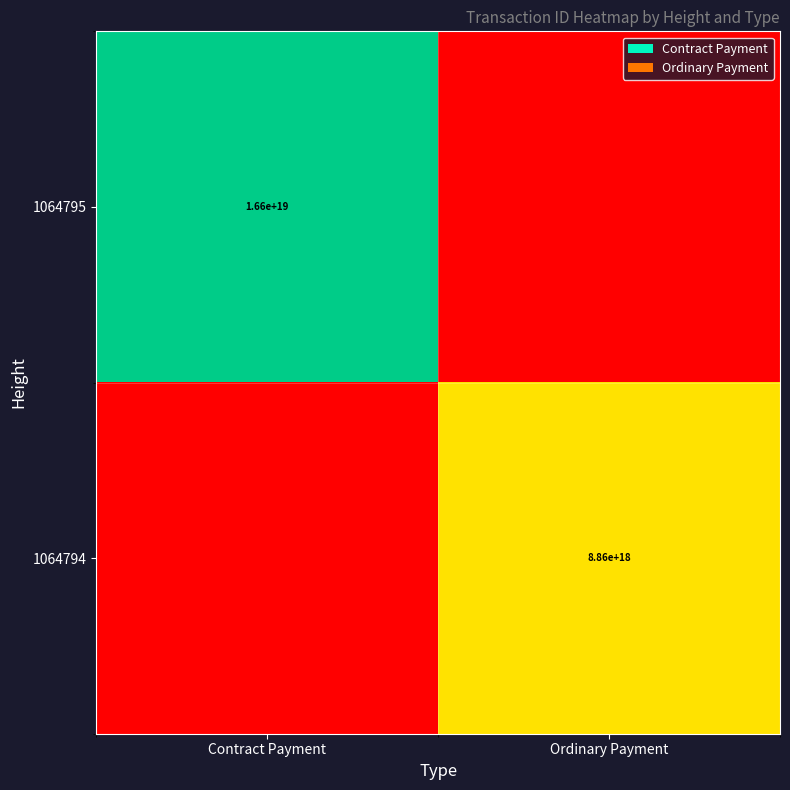

Is it true that 1064795 equals 11380245620784644096 at Contract Payment?

False